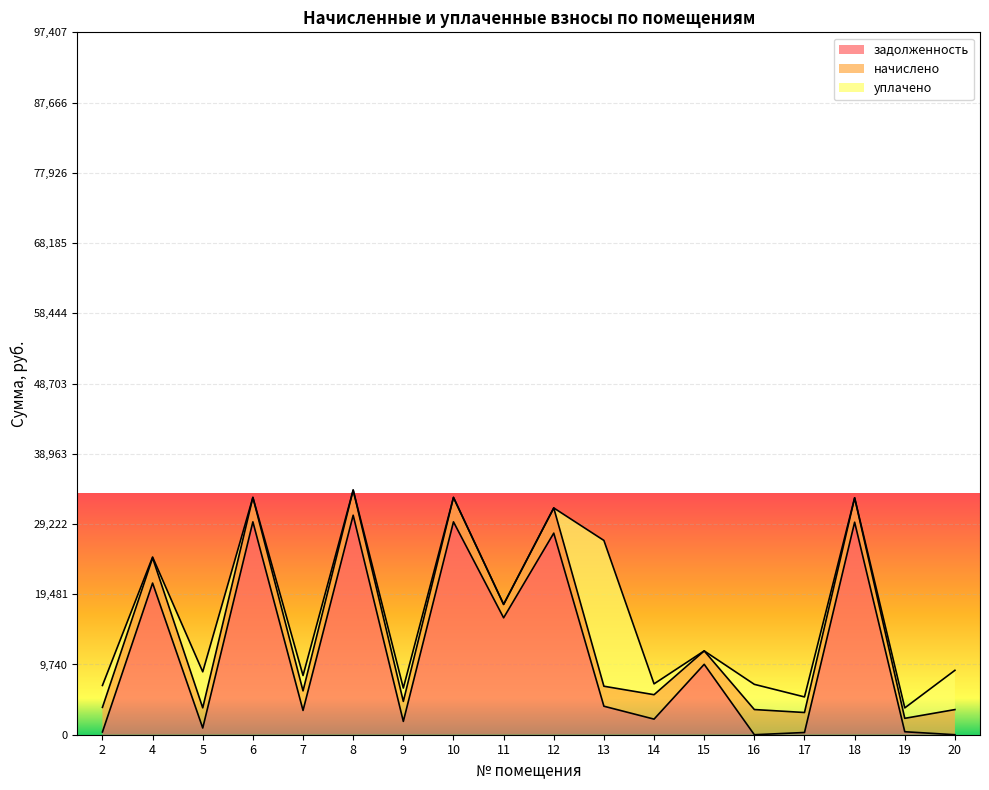

What is the total value across all series at 8?

33932.3